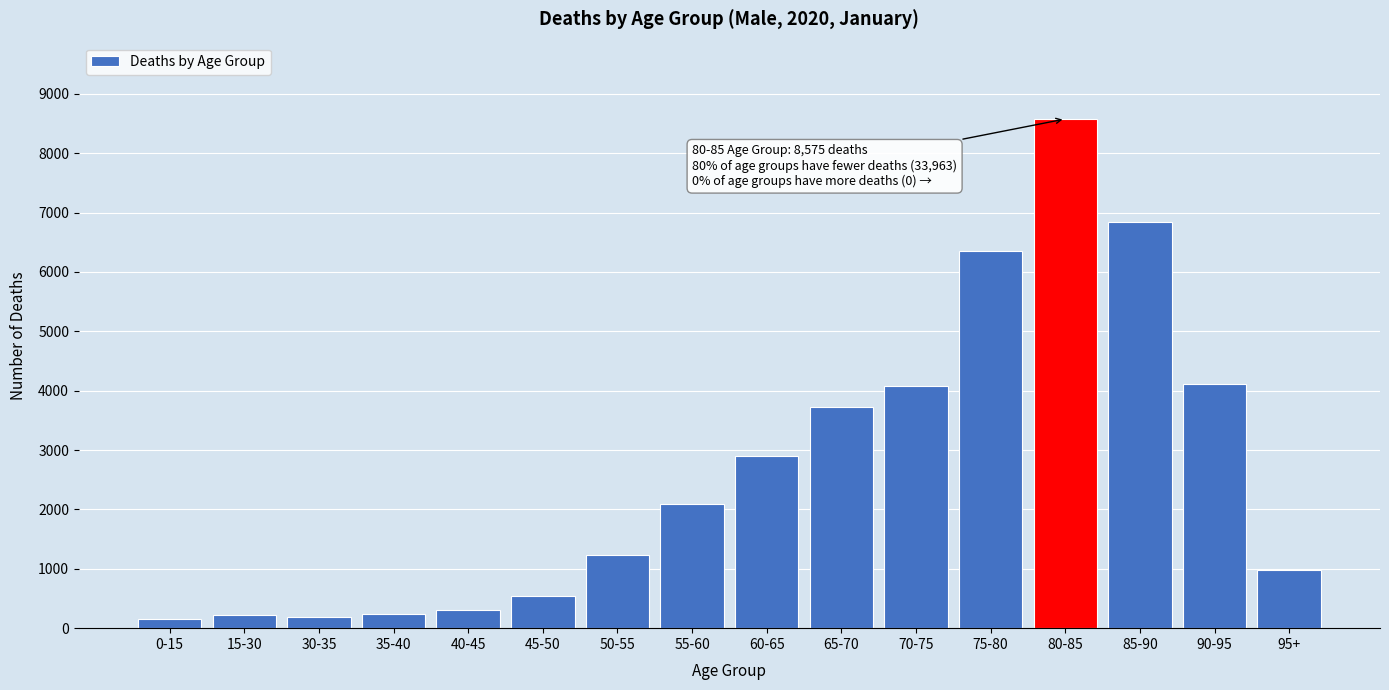

What is the label of the 6th bar from the right?

70-75